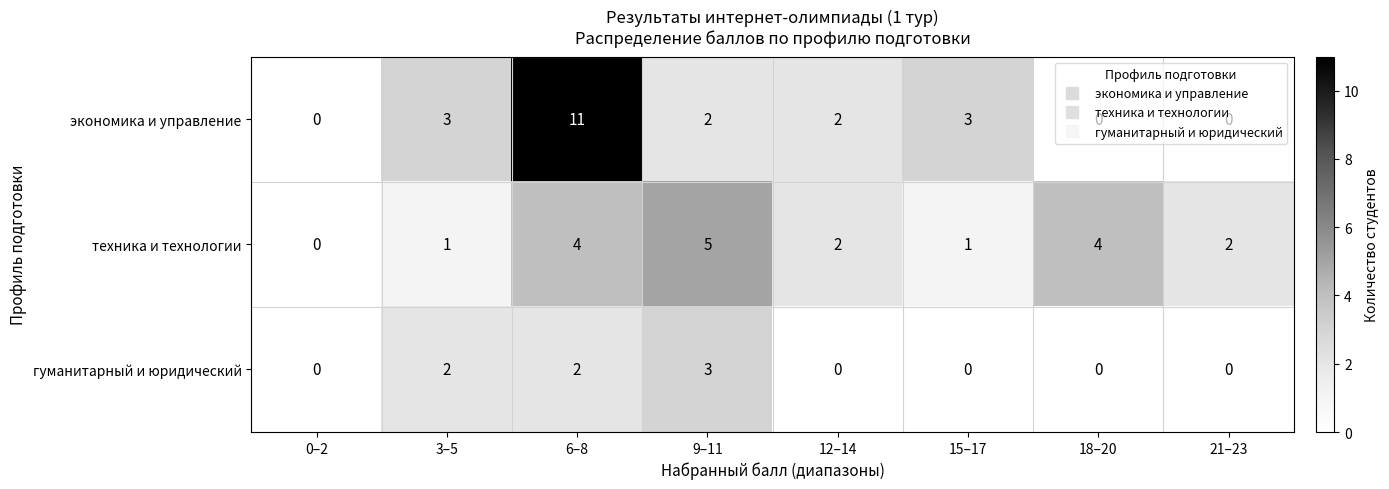

Is it true that гуманитарный и юридический equals -2 at 18–20?

False